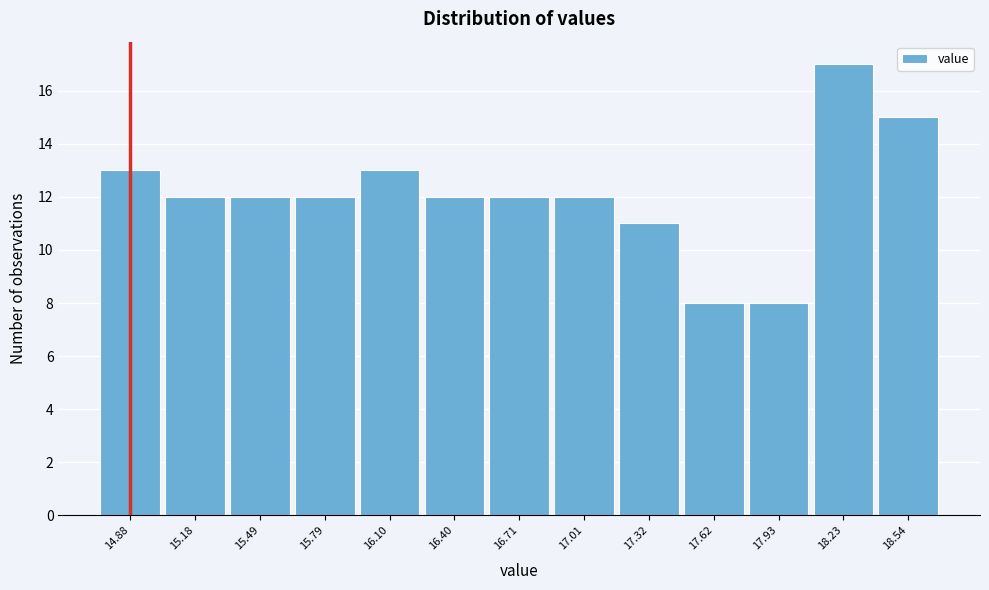

Reading right to left, what are all the values shown in this chart?

15	17	8	8	11	12	12	12	13	12	12	12	13